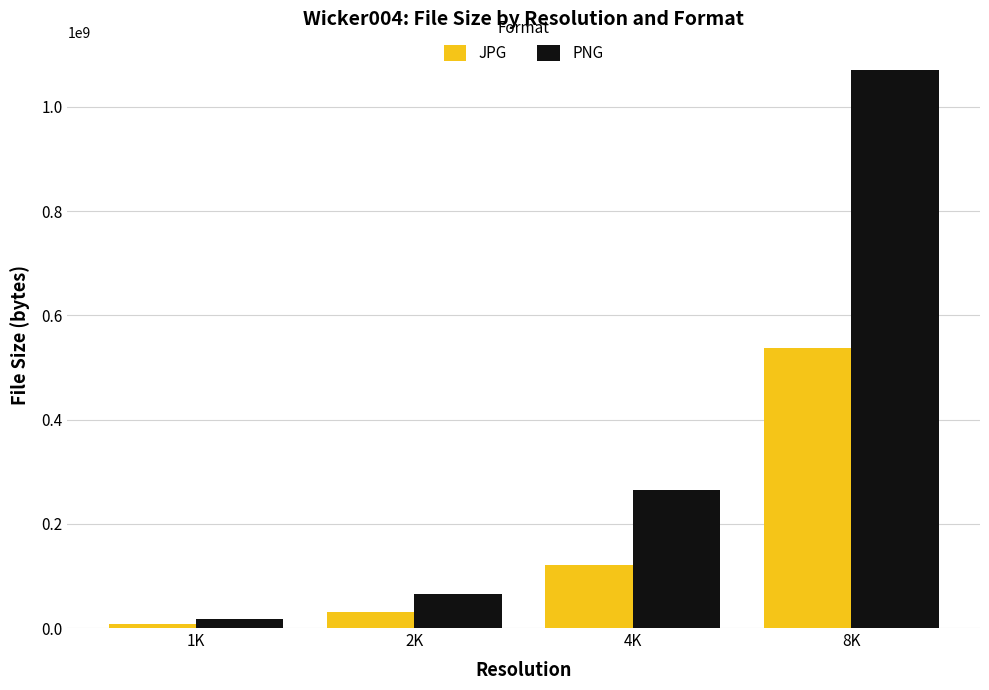

Which series changed the most between 2K and 4K?

PNG